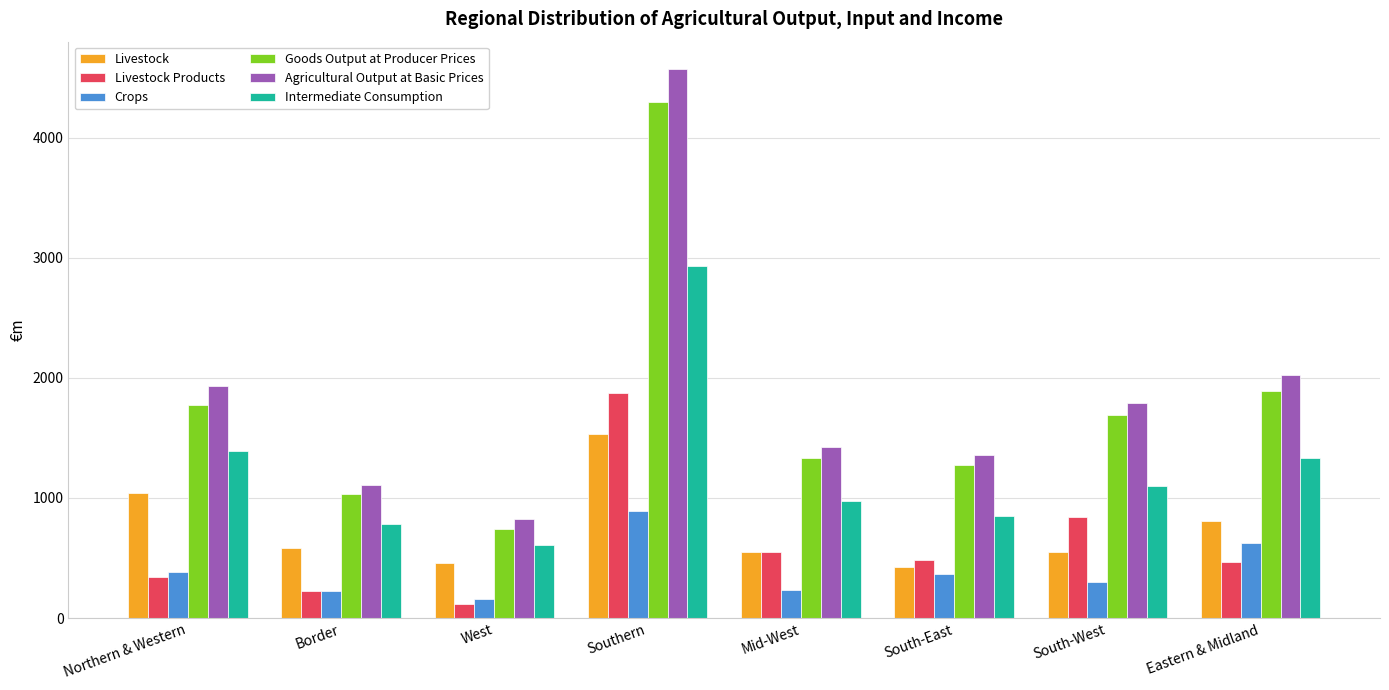

What is the greatest value displayed?

4570.0